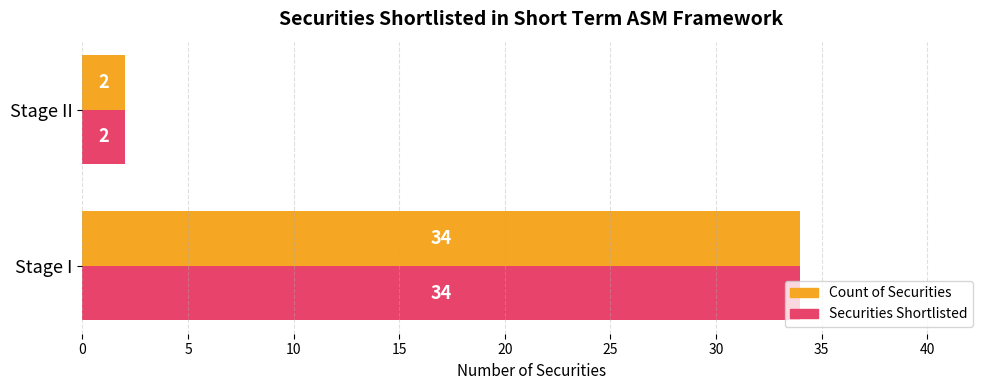

What is the difference between the Securities Shortlisted values at Stage I and Stage II?

32